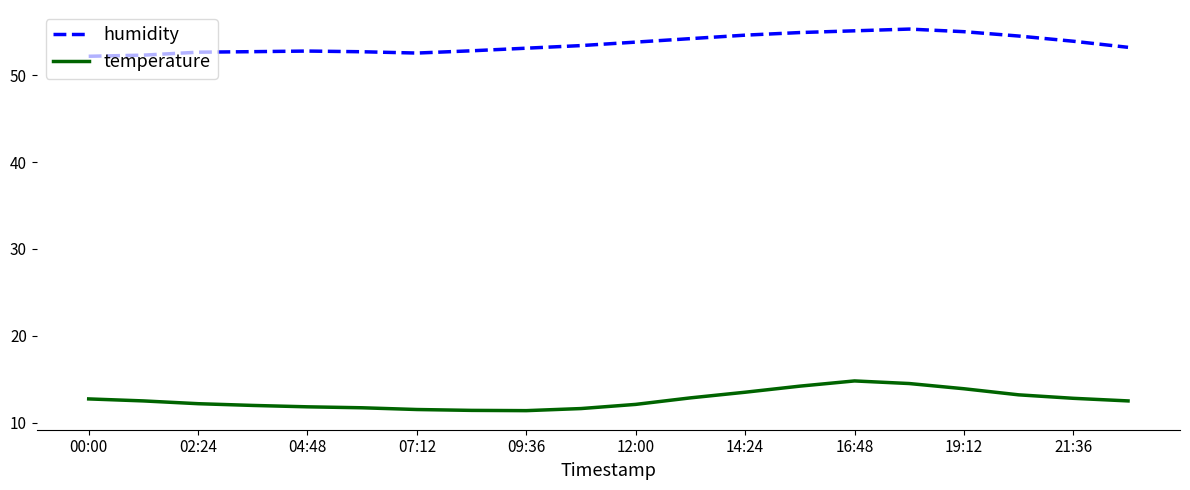

True or false: humidity and temperature cross at least once.

False